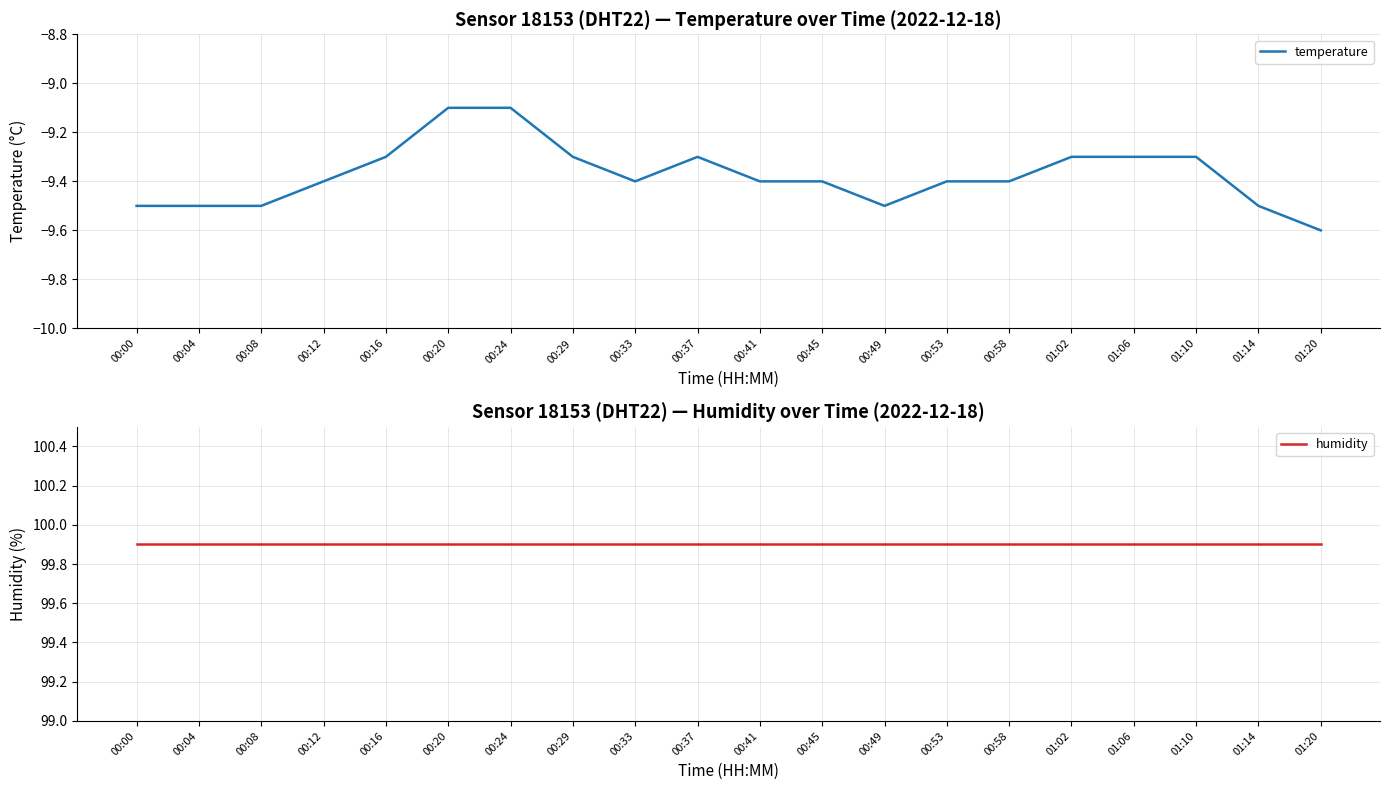

What is the maximum value shown in the chart?

99.9